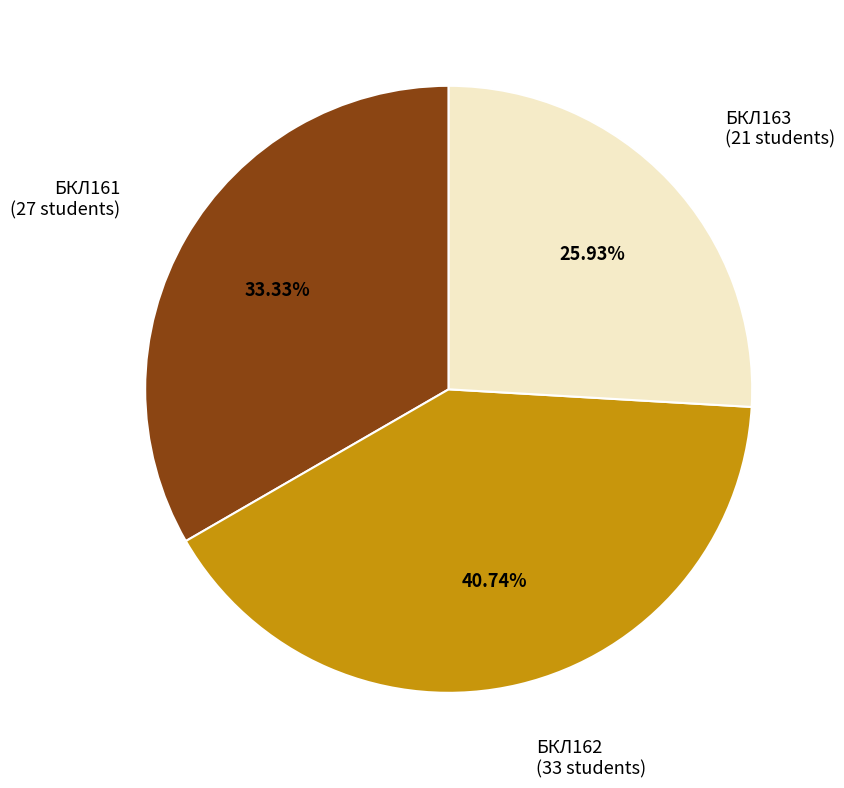

To the nearest percent, what portion does БКЛ163 represent?

26%